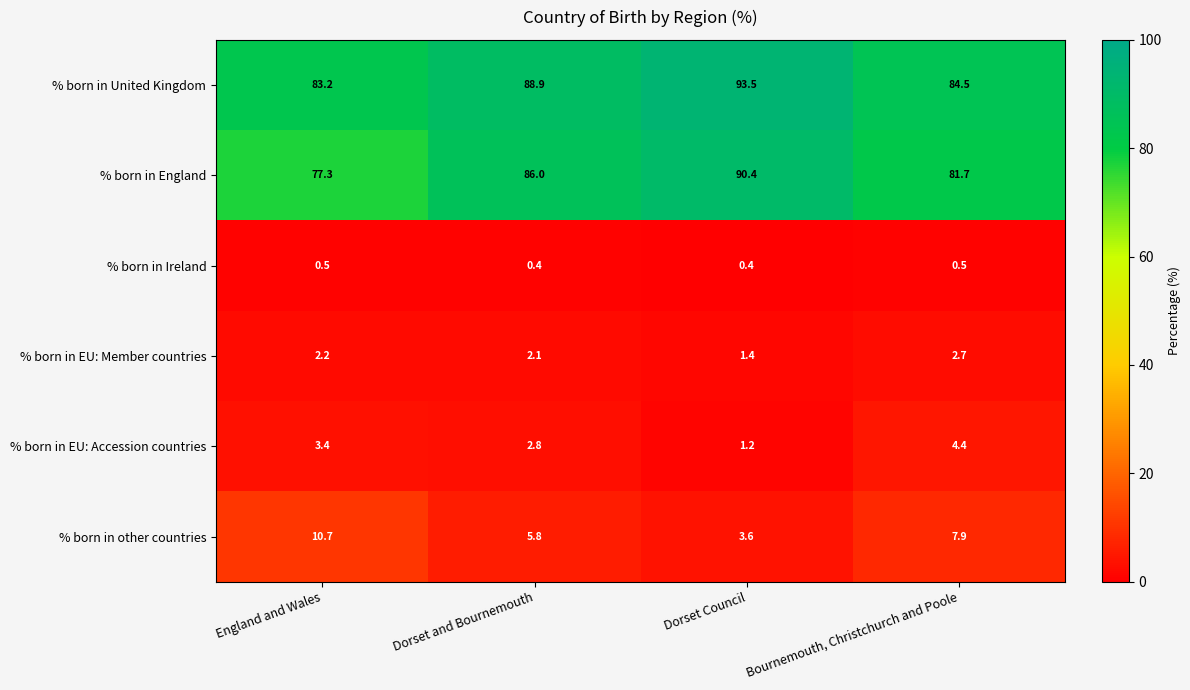

Reading left to right, transcribe all the data shown in this chart.

% born in United Kingdom: England and Wales=83.2	Dorset and Bournemouth=88.9	Dorset Council=93.5	Bournemouth, Christchurch and Poole=84.5
% born in England: England and Wales=77.3	Dorset and Bournemouth=86.0	Dorset Council=90.4	Bournemouth, Christchurch and Poole=81.7
% born in Ireland: England and Wales=0.5	Dorset and Bournemouth=0.4	Dorset Council=0.4	Bournemouth, Christchurch and Poole=0.5
% born in EU: Member countries: England and Wales=2.2	Dorset and Bournemouth=2.1	Dorset Council=1.4	Bournemouth, Christchurch and Poole=2.7
% born in EU: Accession countries: England and Wales=3.4	Dorset and Bournemouth=2.8	Dorset Council=1.2	Bournemouth, Christchurch and Poole=4.4
% born in other countries: England and Wales=10.7	Dorset and Bournemouth=5.8	Dorset Council=3.6	Bournemouth, Christchurch and Poole=7.9